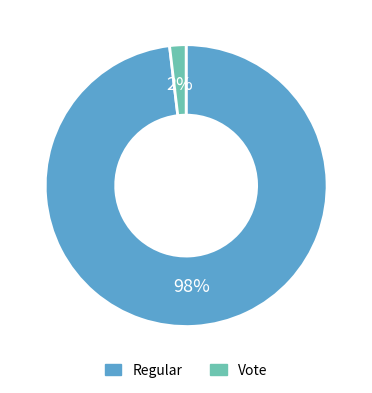

To the nearest percent, what is the difference between the Vote and Regular slice percentages?

96%